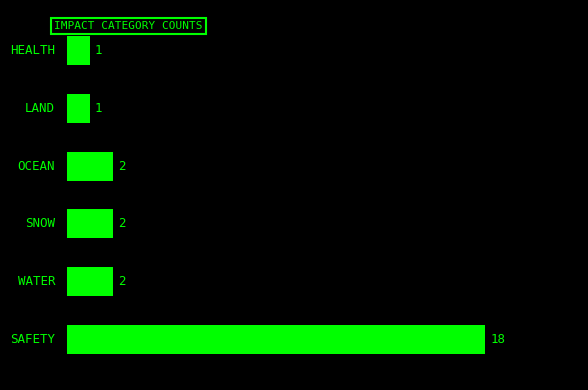

What is the smallest value displayed?

1